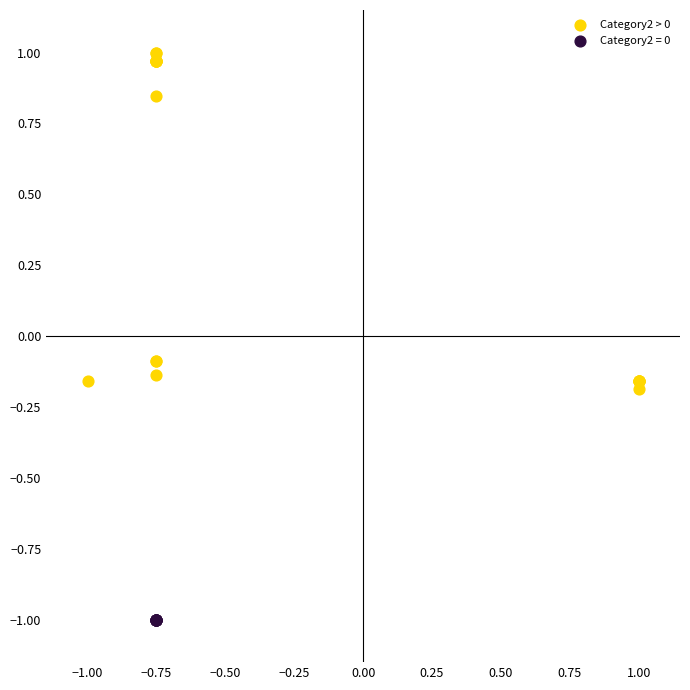

Which series contains the highest Y value?

Category2 > 0